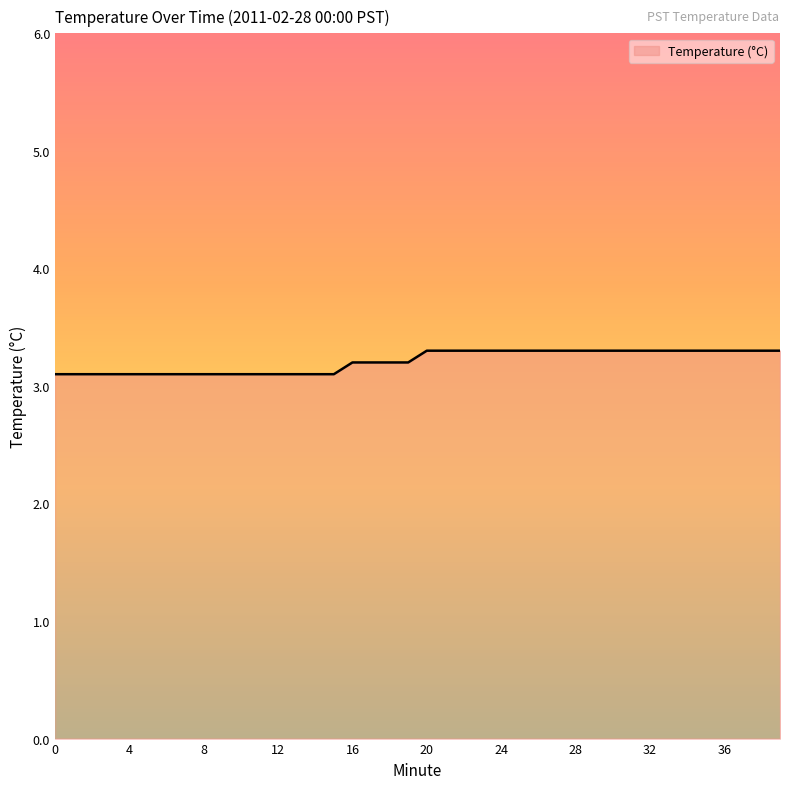

What is the average value?

3.2